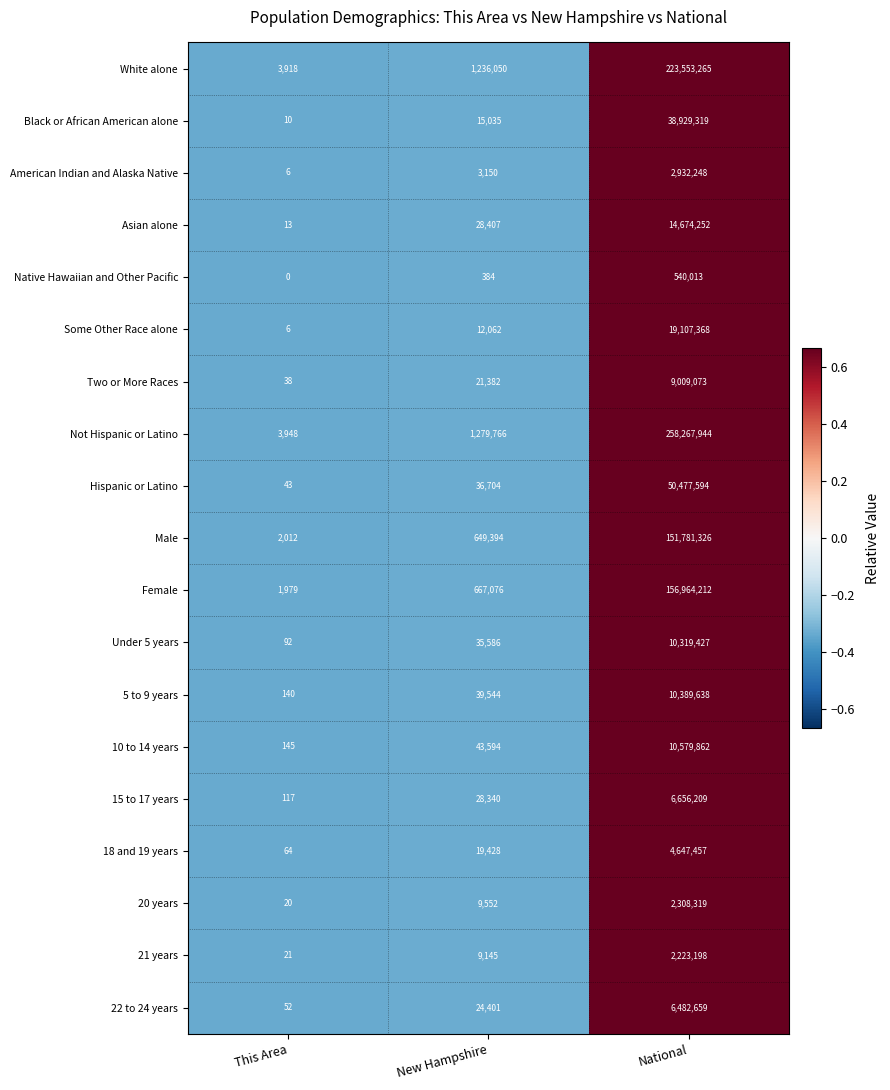

How many distinct data groups are displayed?

19